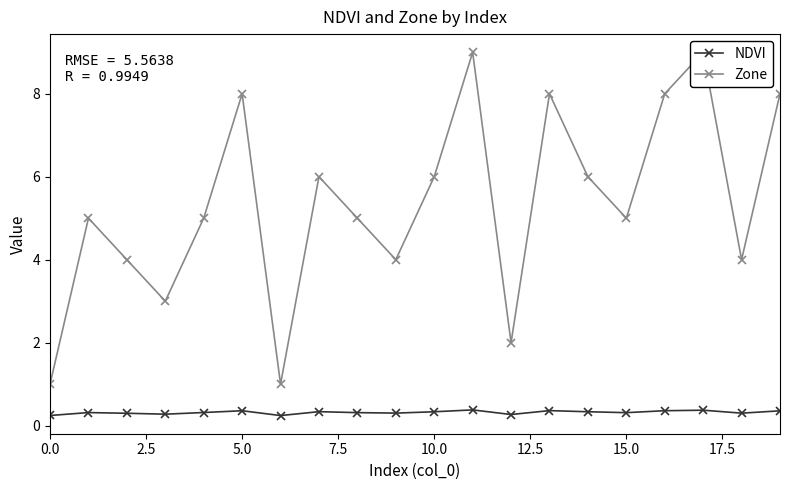

What are all the series names shown in the legend?

NDVI, Zone